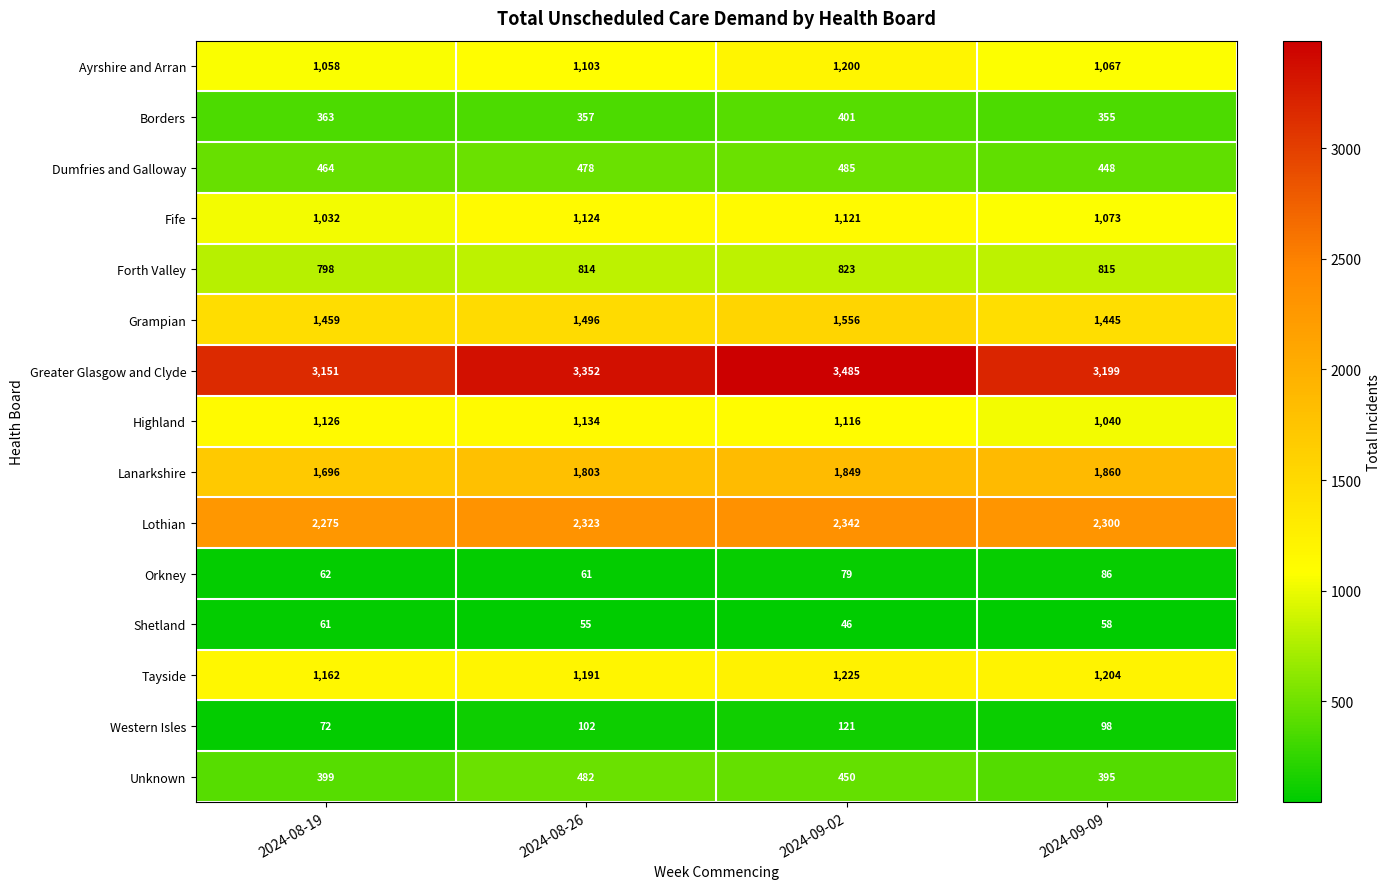

At which category is the sum across all series the highest?

2024-09-02